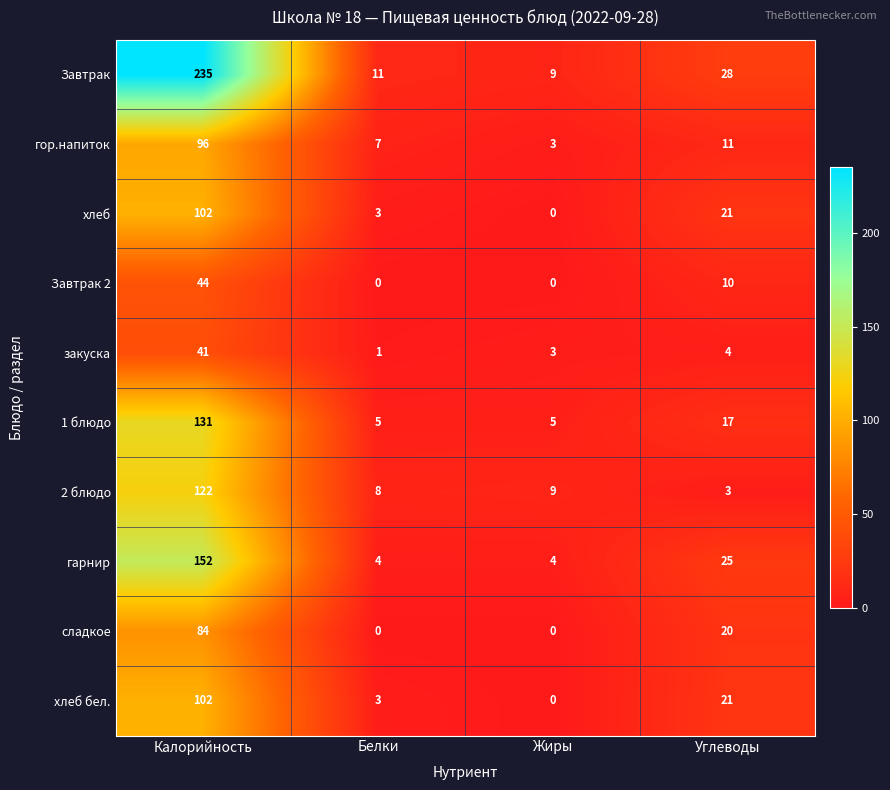

What is the difference between the highest and lowest values at Калорийность?

194